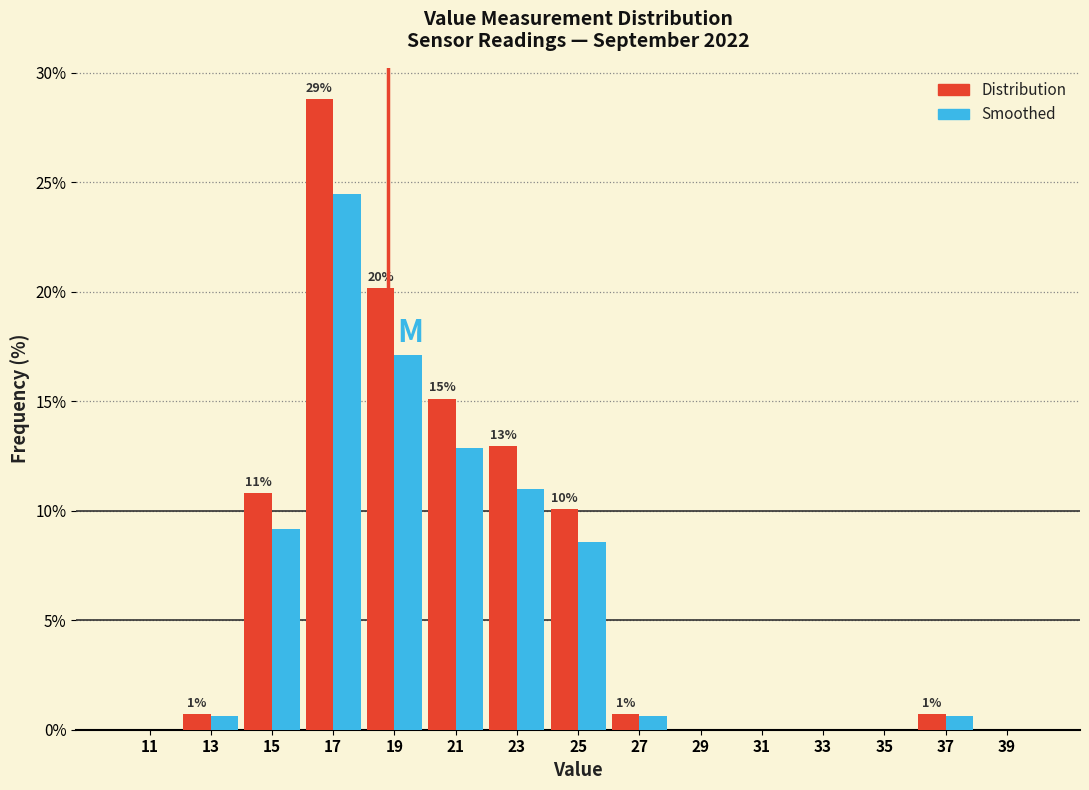

In the Distribution series, which range on the x-axis has the tallest bar?

16 to 18